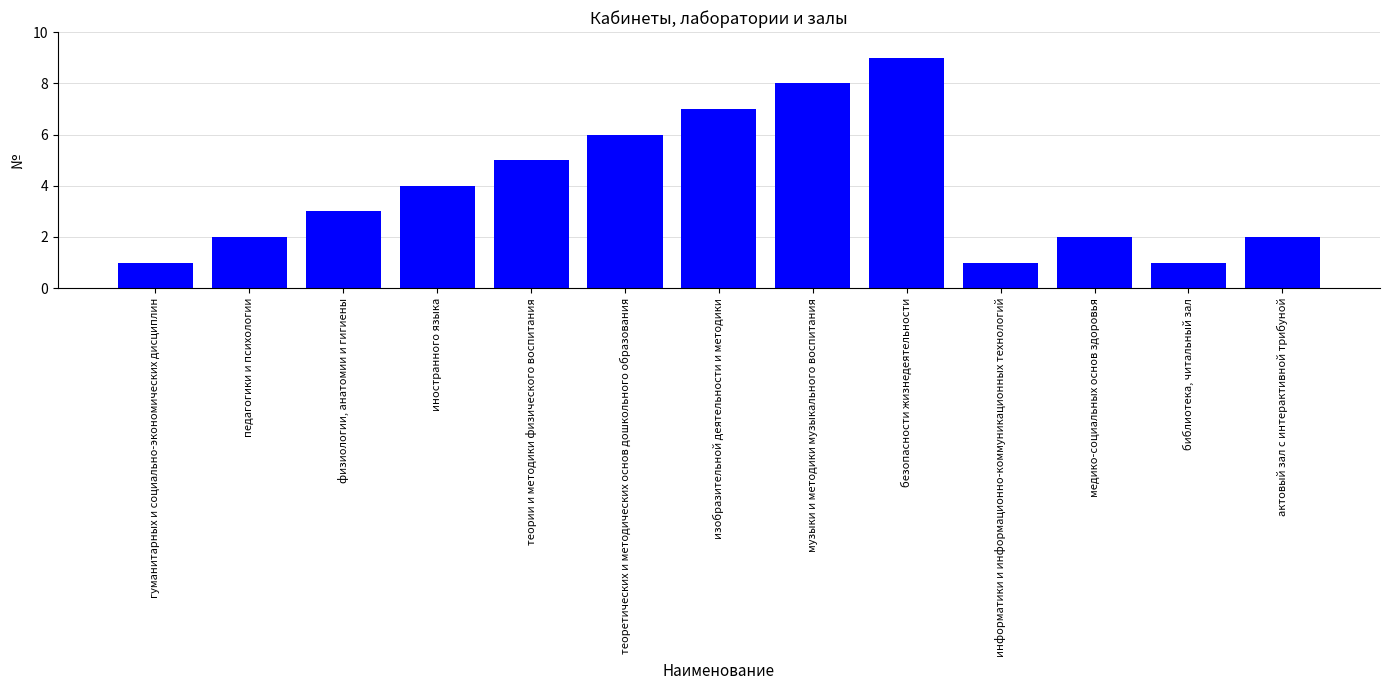

How many values are below 3?

6